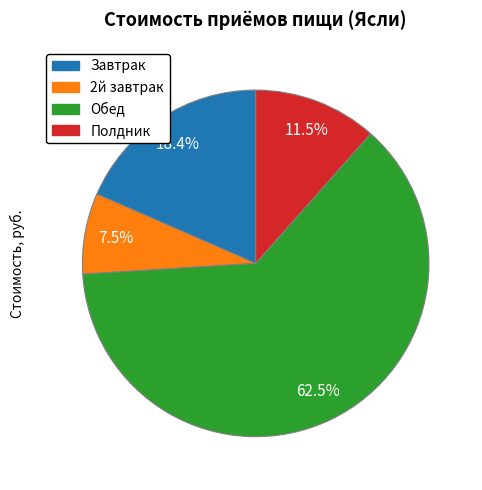

To the nearest percent, what is the difference between the largest and smallest slice percentages?

55%